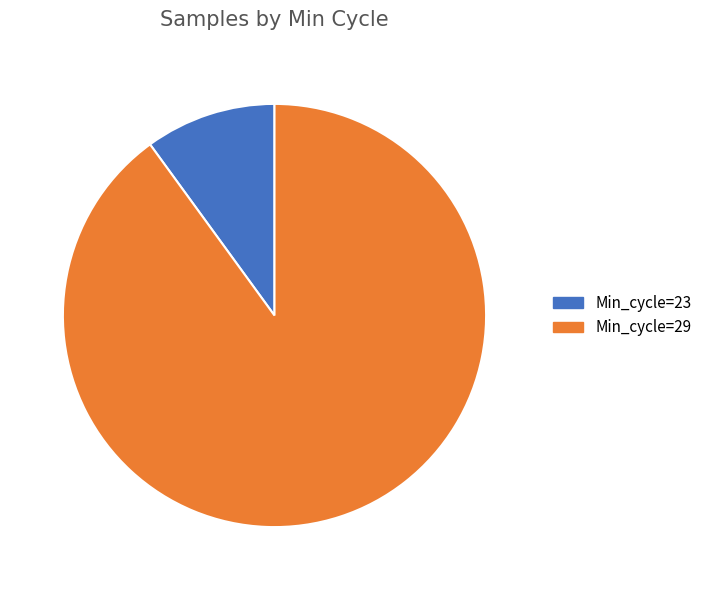

Is the sum of Min_cycle=23 and Min_cycle=29 greater than half?

Yes